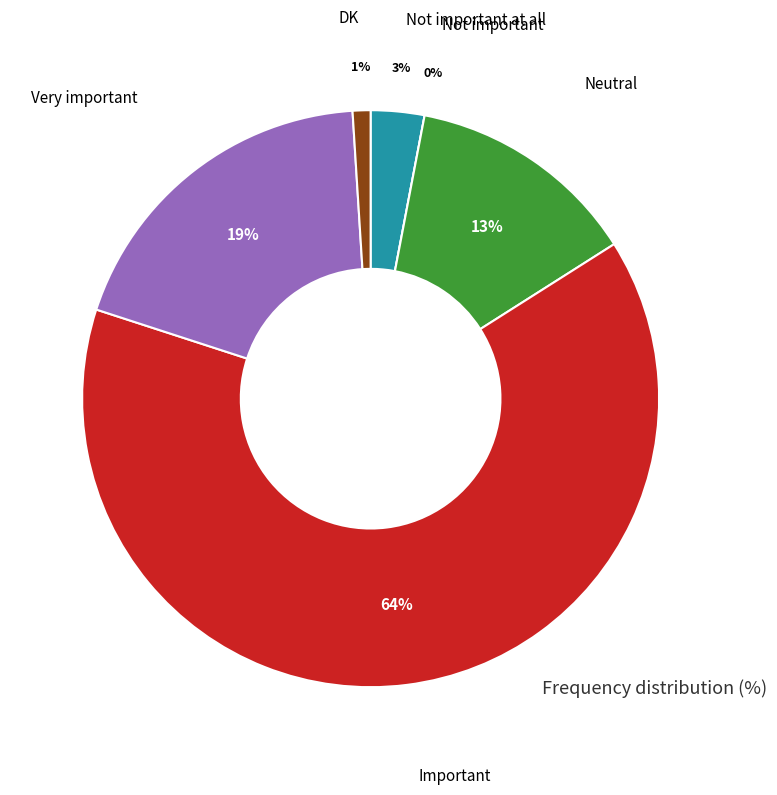

Which category has the smallest portion of the pie?

Not important